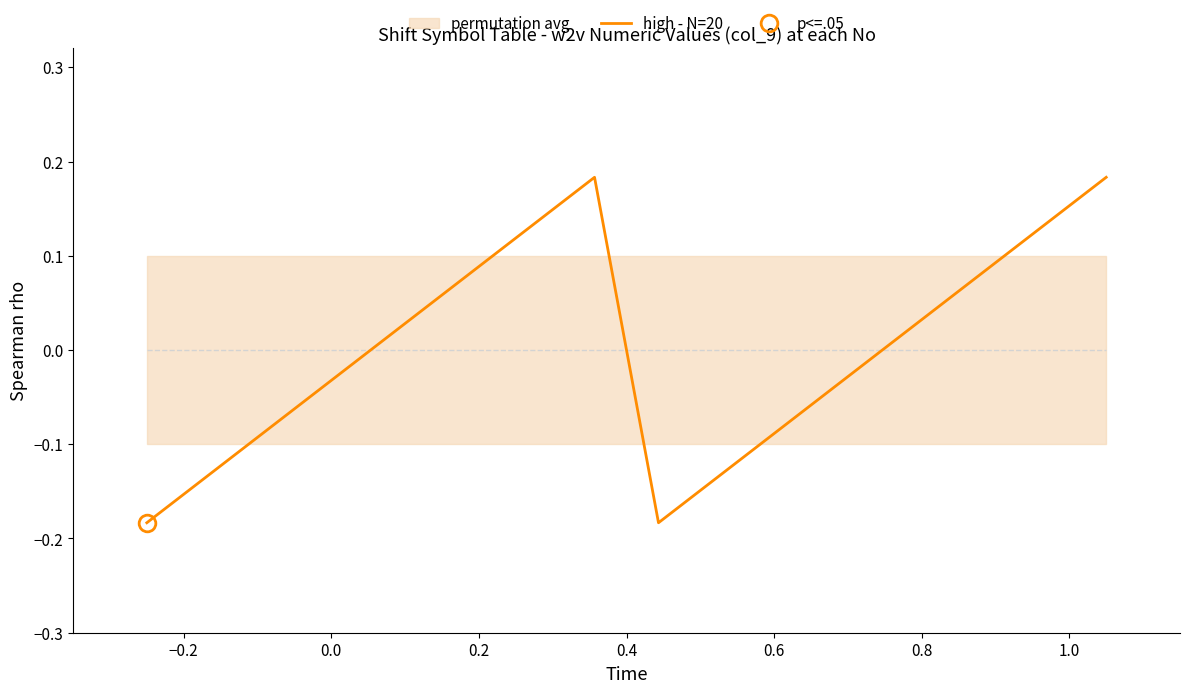

Count the number of data series in this chart.

1